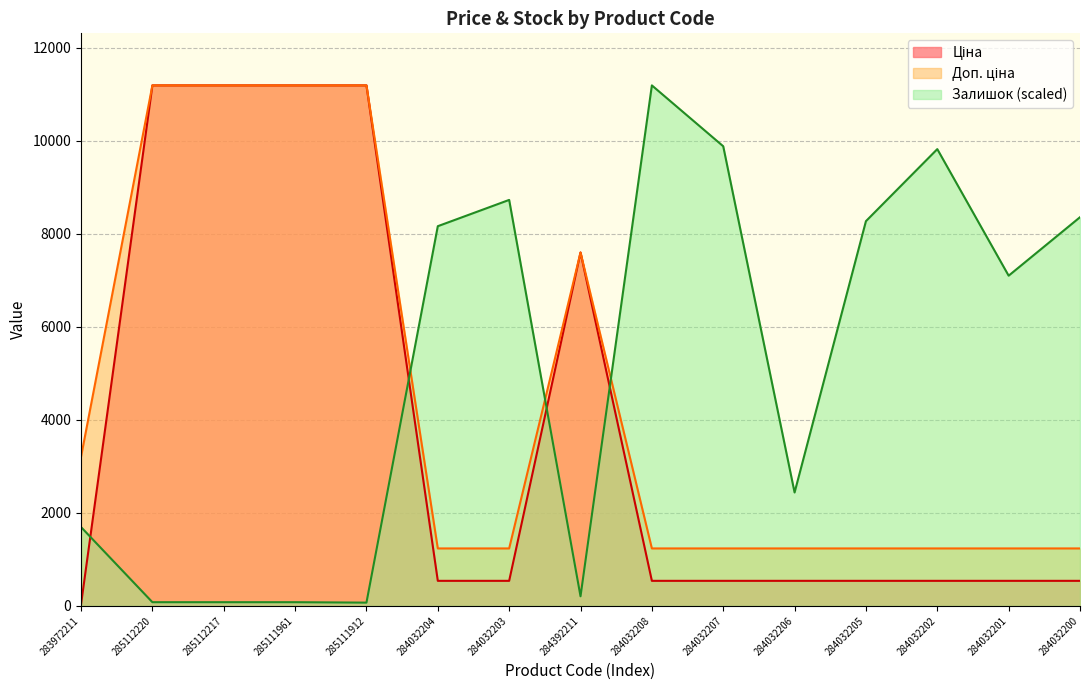

At which label does Ціна first exceed 539?

285112220